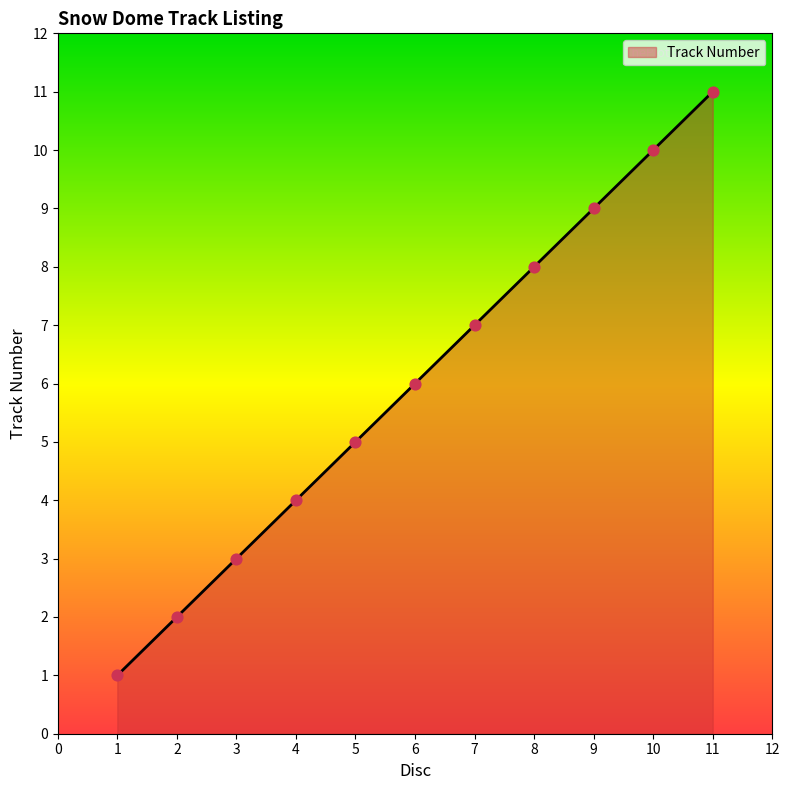

Approximately how many times larger is the value at 1 compared to 11?

0.1